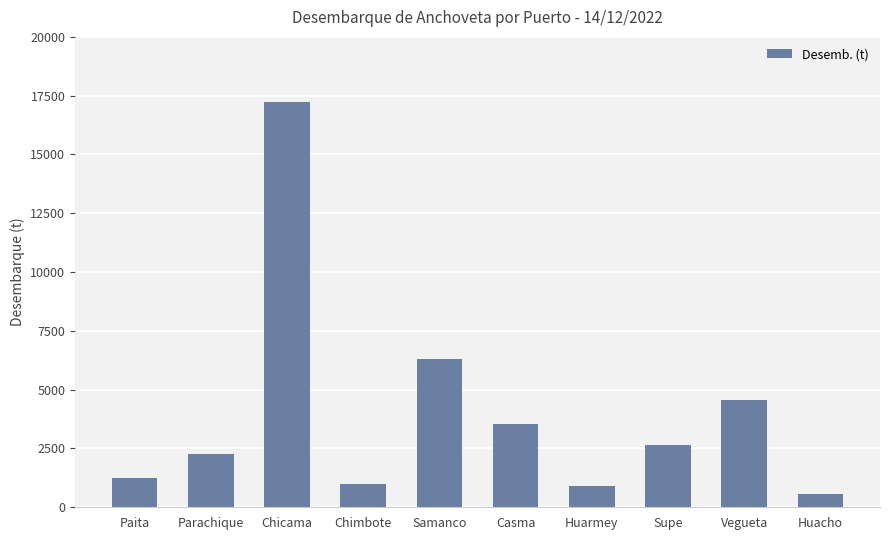

Reading right to left, transcribe all the data shown in this chart.

551.5	4568.2	2629.9	895.0	3560.0	6305.0	977.0	17251.8	2255.8	1250.0